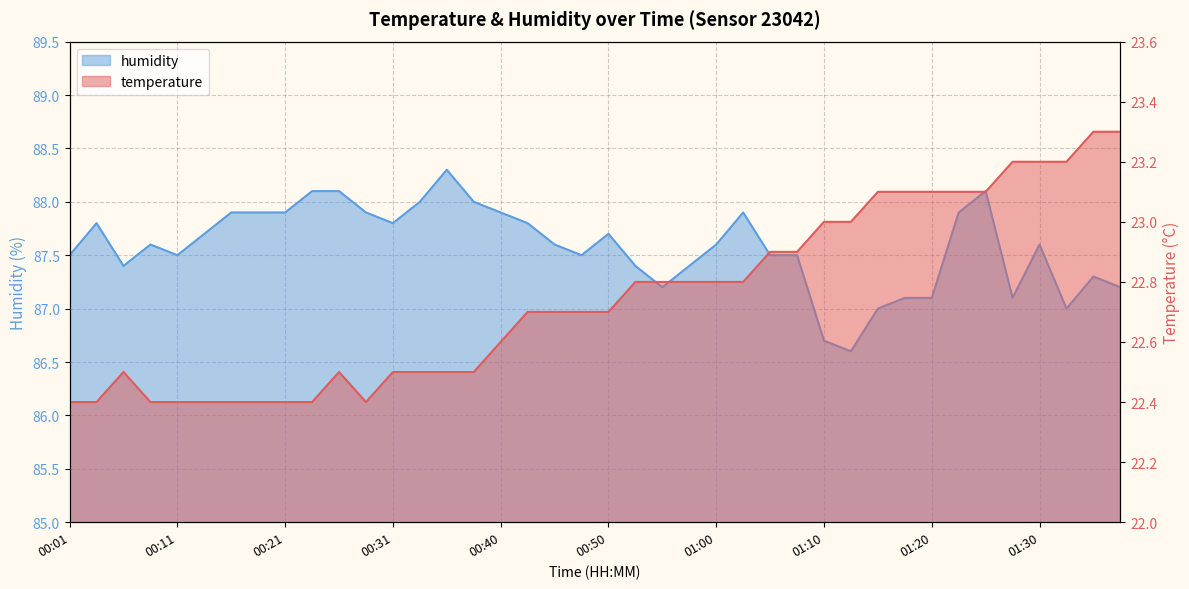

What is the difference between the humidity values at 00:48 and 00:21?

0.4